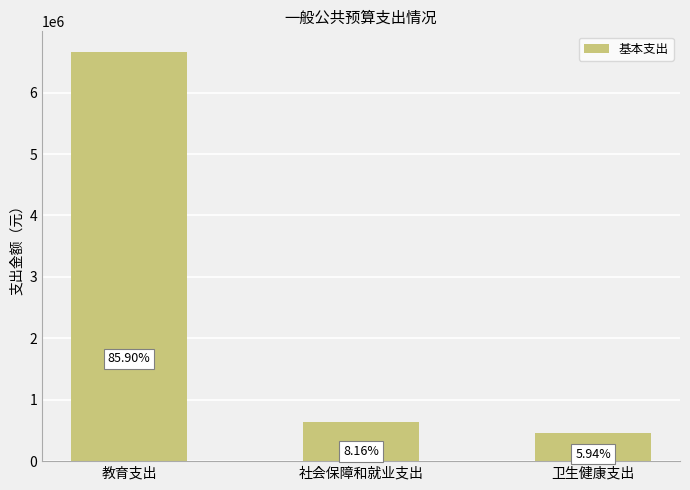

Are the bars horizontal?

No